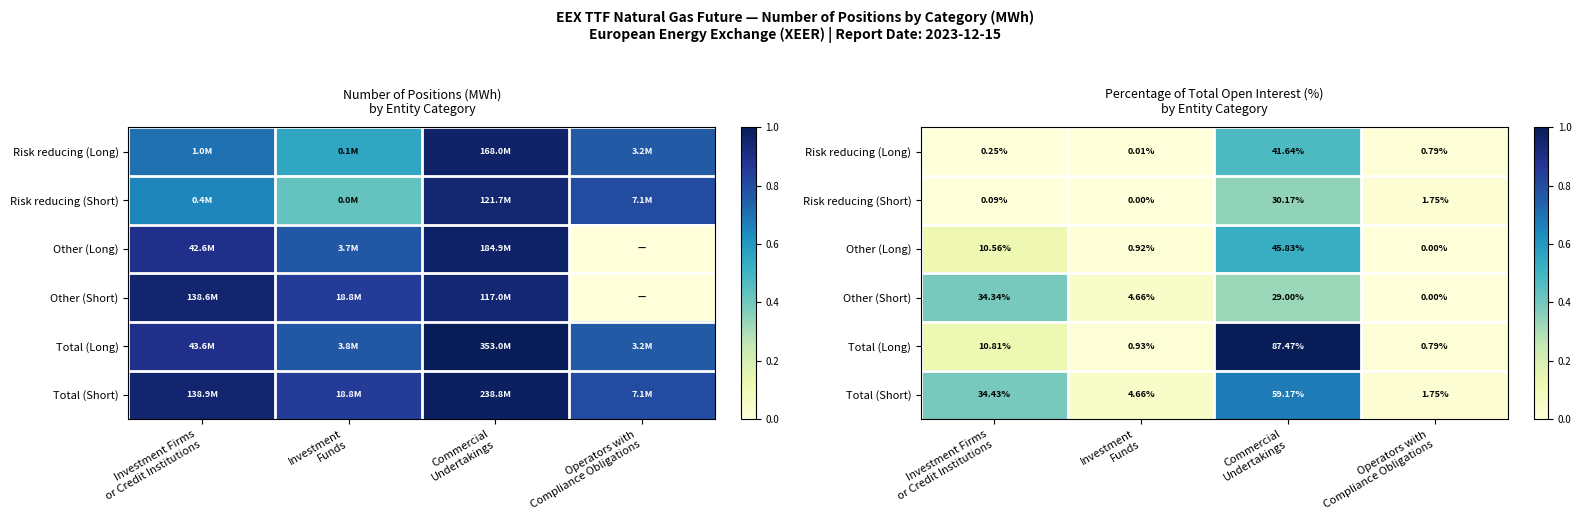

The Other (Long) series shows 0.0 at Investment Funds. True or false?

True